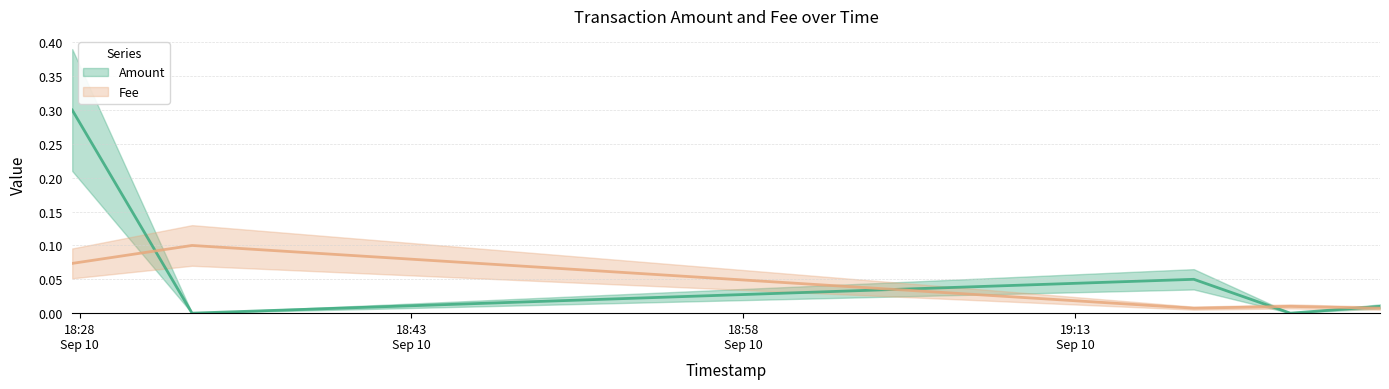

The value of Amount at 2020-09-10 19:18:22 is 0.1. True or false?

False